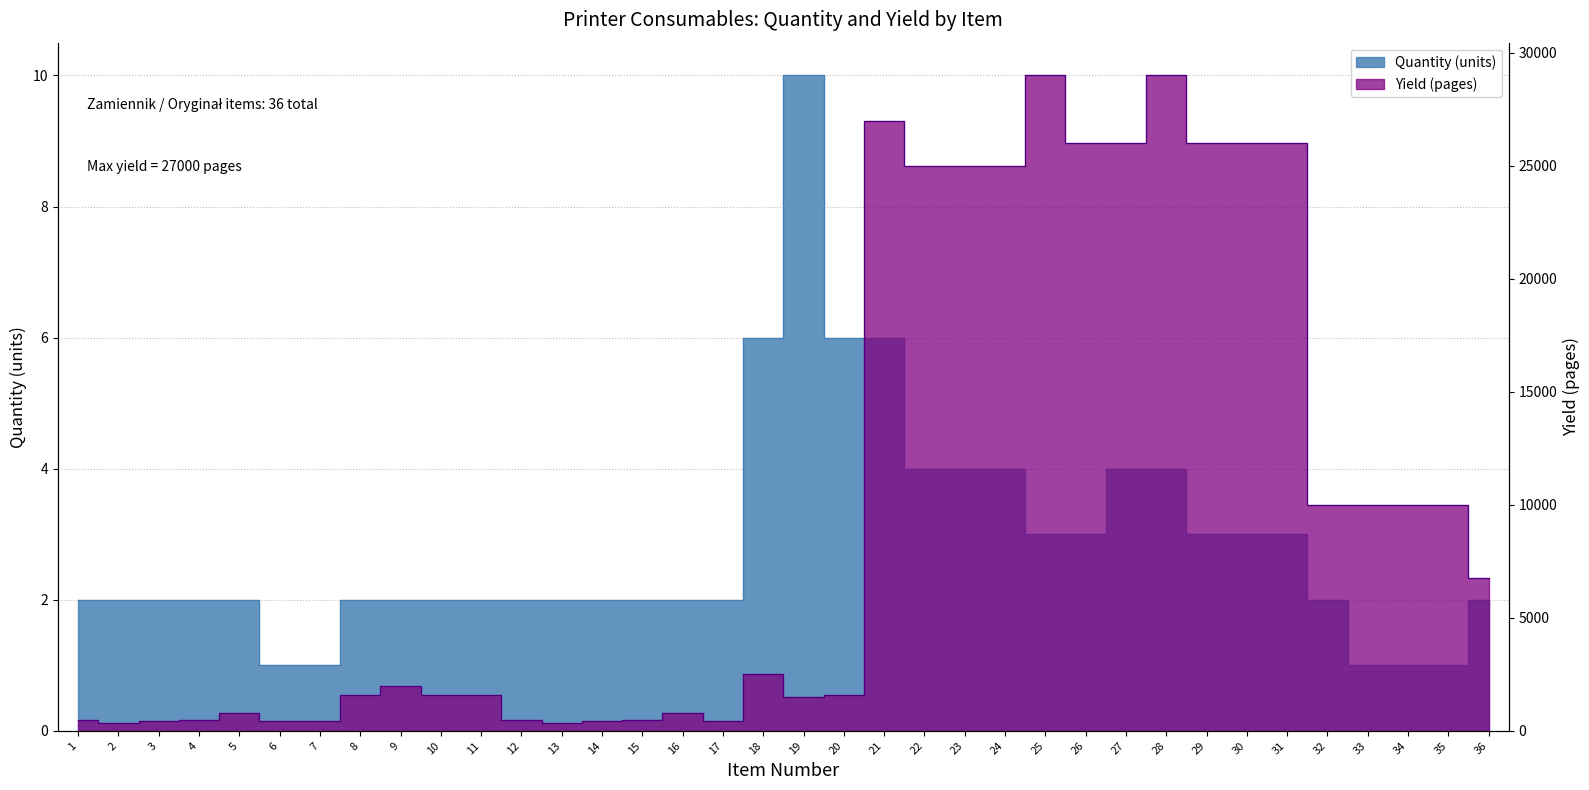

What is the greatest value displayed?

29000